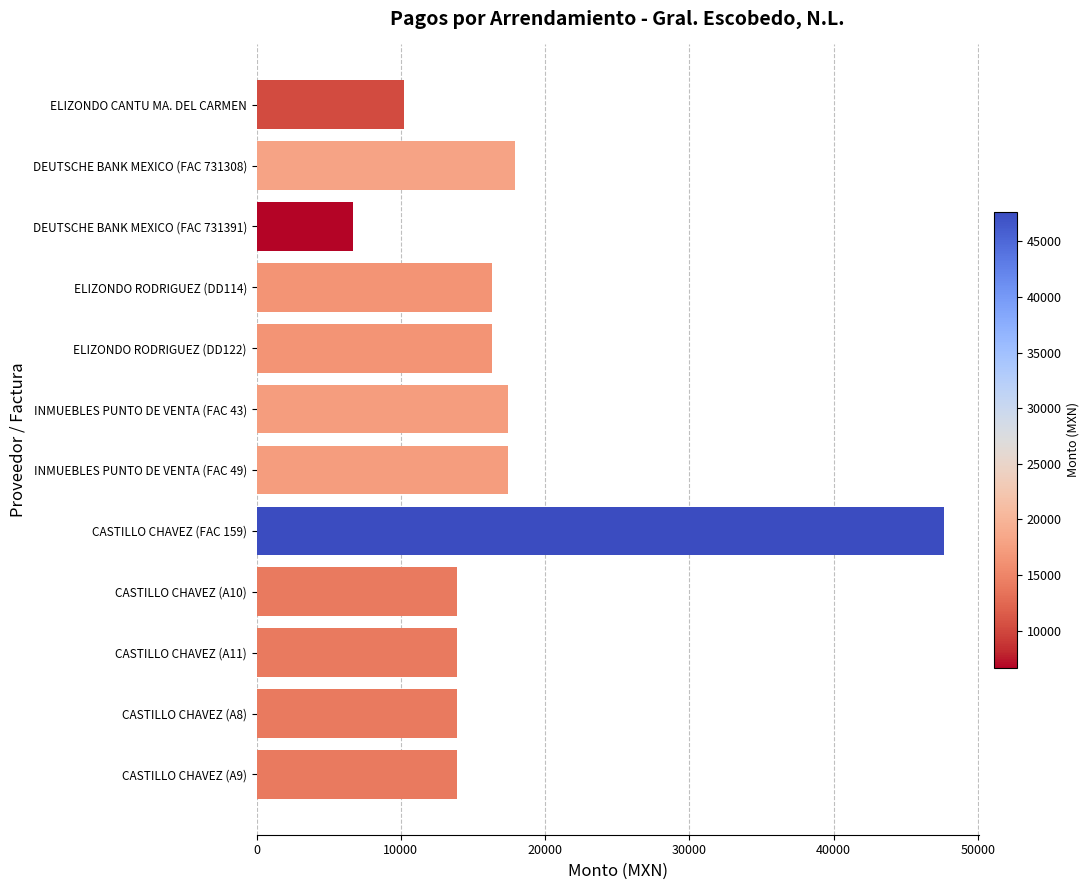

What is the change in value from ELIZONDO CANTU MA. DEL CARMEN to CASTILLO CHAVEZ (A9)?

+3712.0